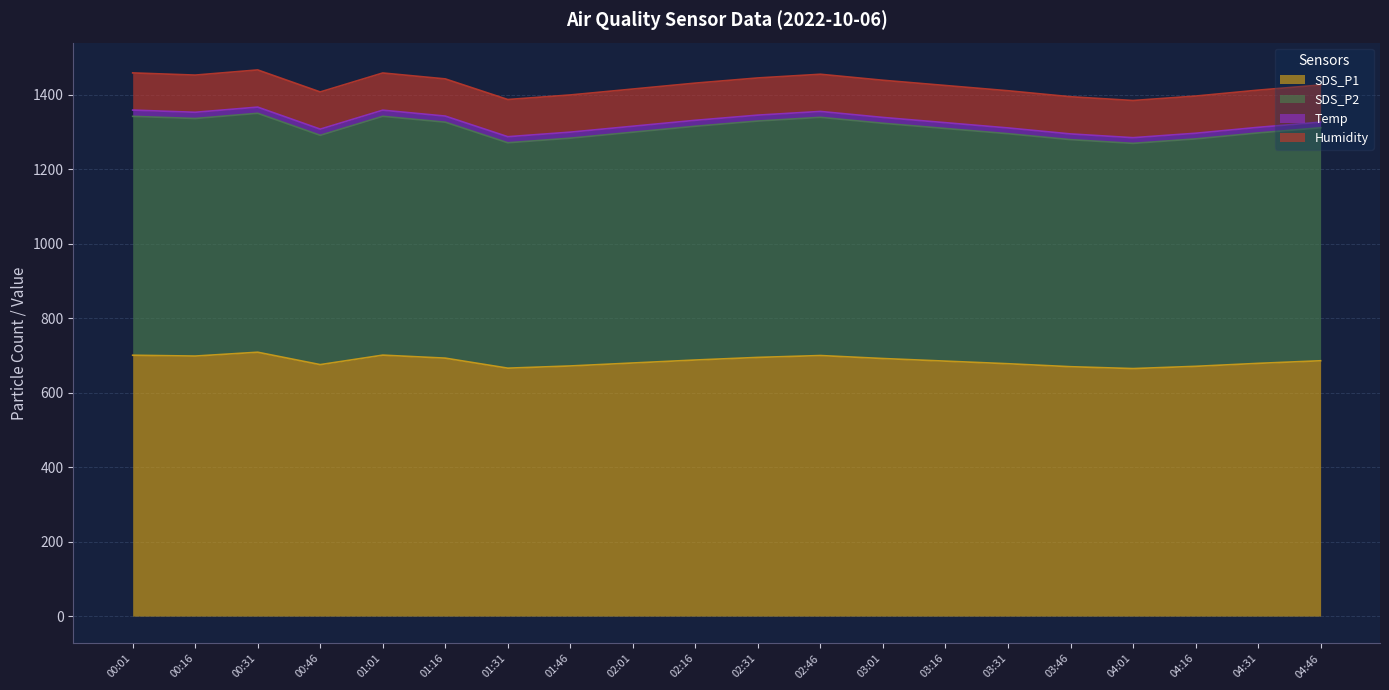

At which category does SDS_P1 reach its first local peak?

00:31